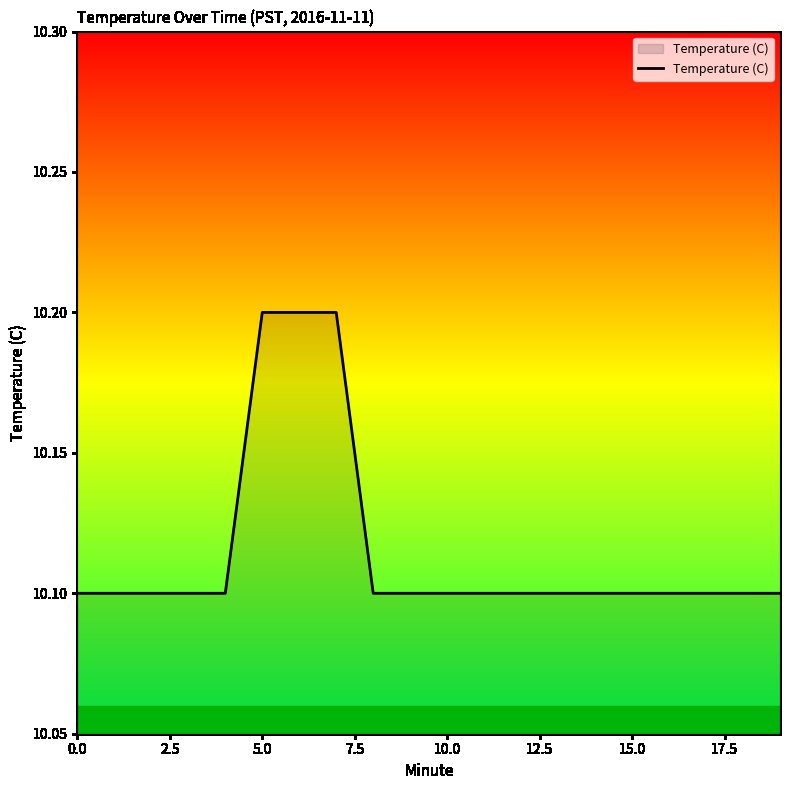

What is the difference between the second highest and minimum values?

0.1